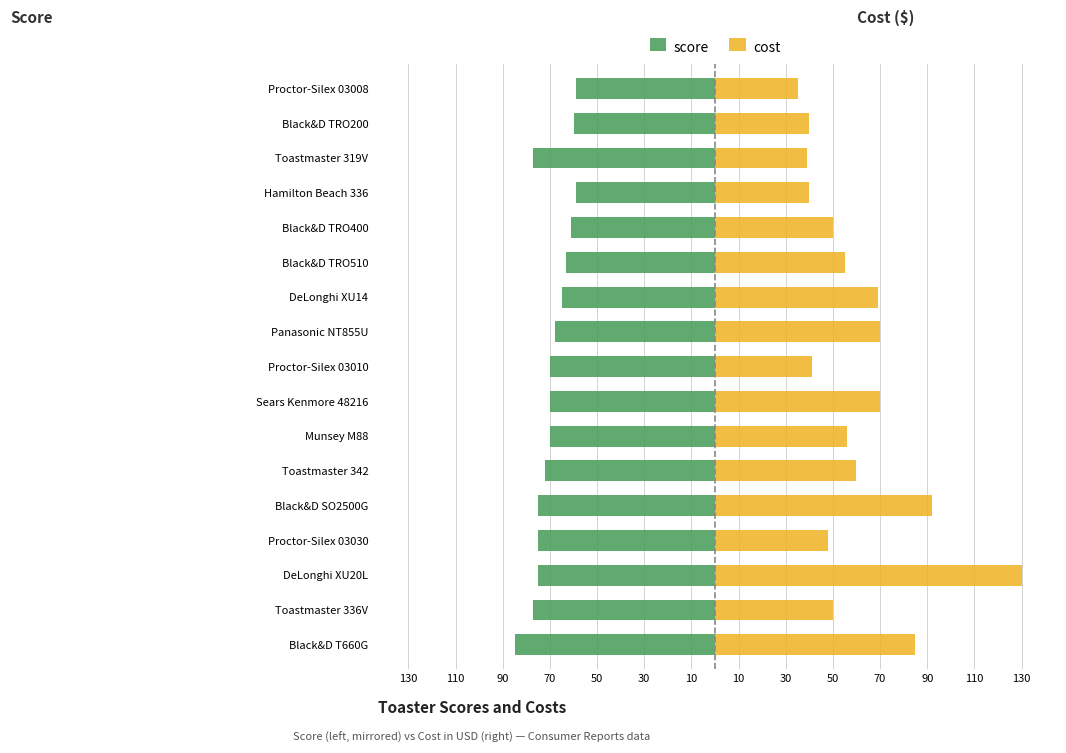

The cost series shows 59 at Black&D TRO200. True or false?

False